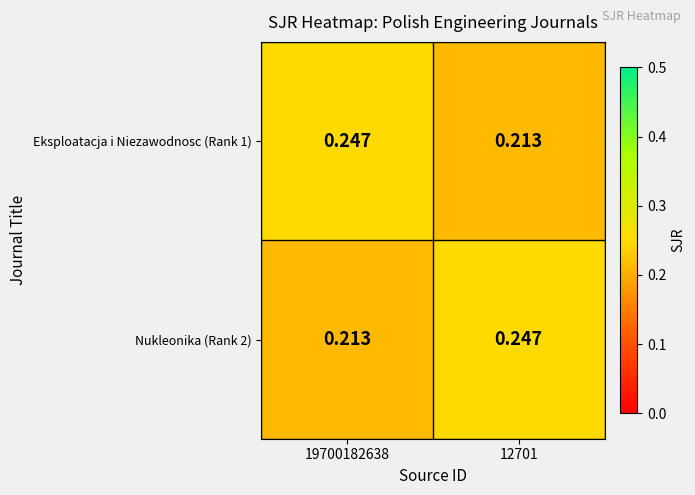

Is the value of Nukleonika (Rank 2) at 19700182638 greater than the value of Eksploatacja i Niezawodnosc (Rank 1) at 19700182638?

No